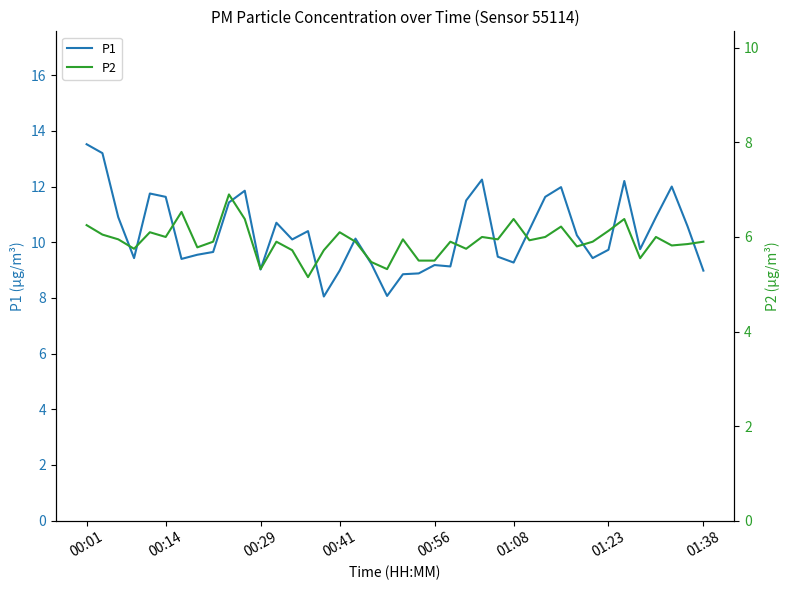

How many distinct data groups are displayed?

2